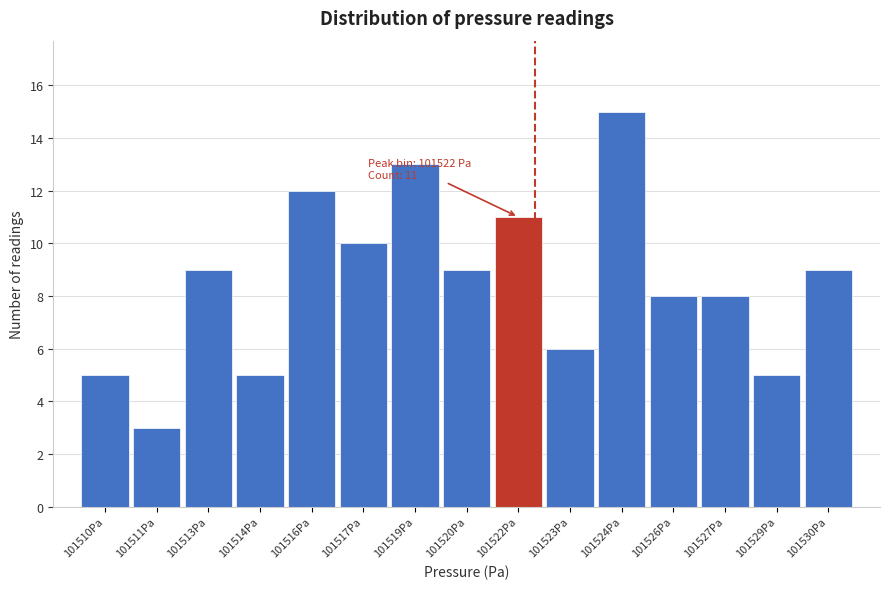

Reading left to right, list all the values displayed in this chart.

5	3	9	5	12	10	13	9	11	6	15	8	8	5	9